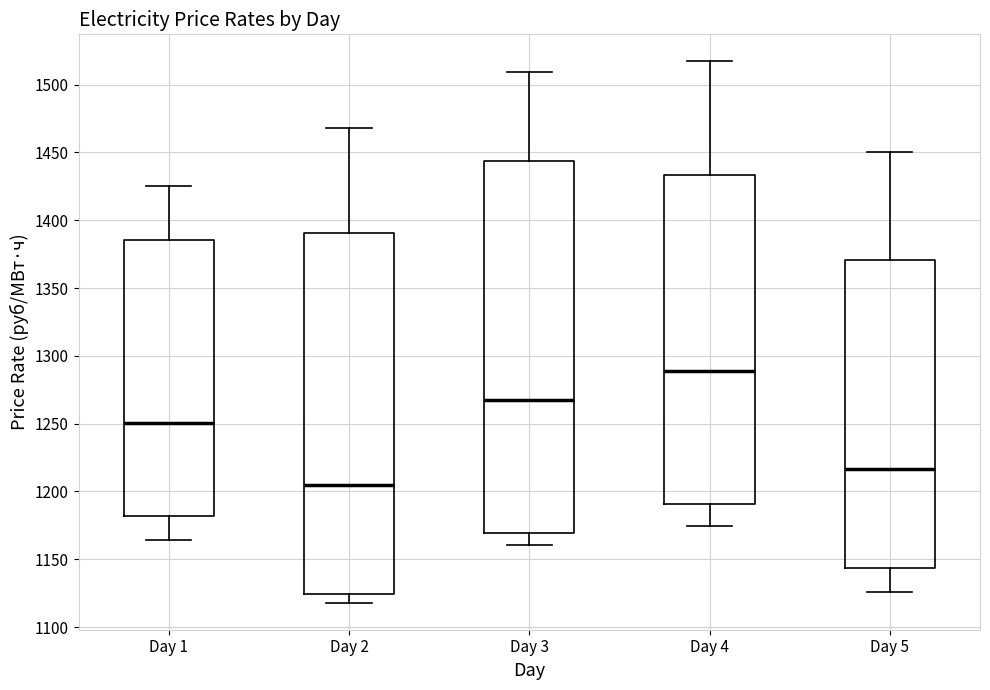

Which box has the highest median line?

Day 4